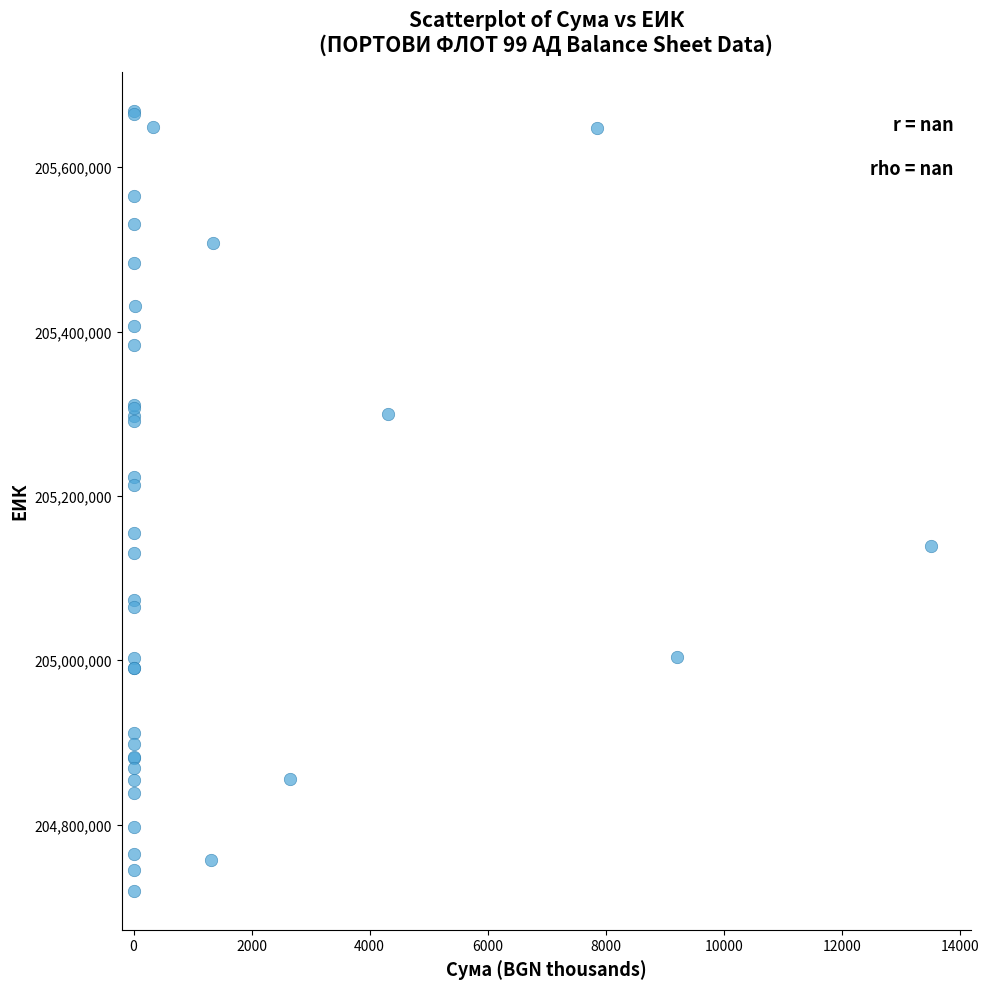

What Y value in the scatter plot is closest to 205194116?

205213103.4